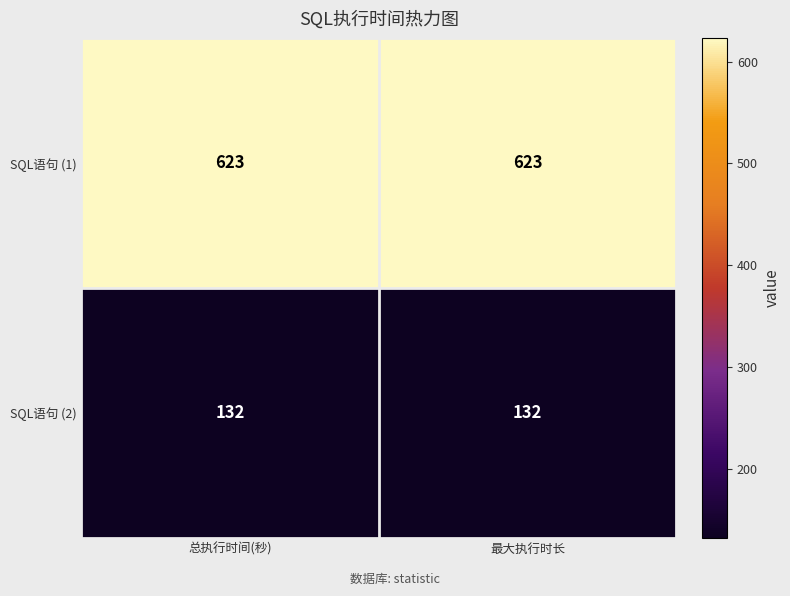

Reading right to left, list all the values displayed in this chart.

SQL语句 (1): 最大执行时长=623	总执行时间(秒)=623
SQL语句 (2): 最大执行时长=132	总执行时间(秒)=132